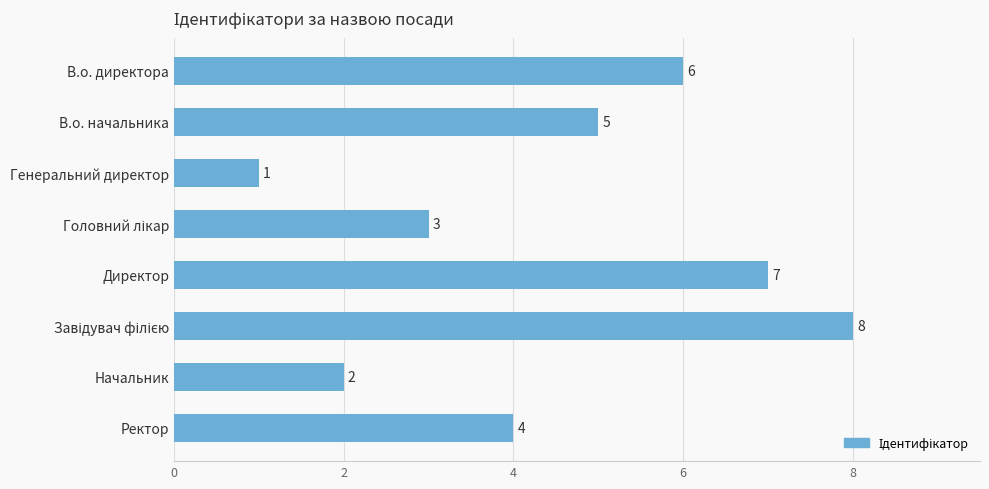

What is the difference between the maximum and second lowest values?

6